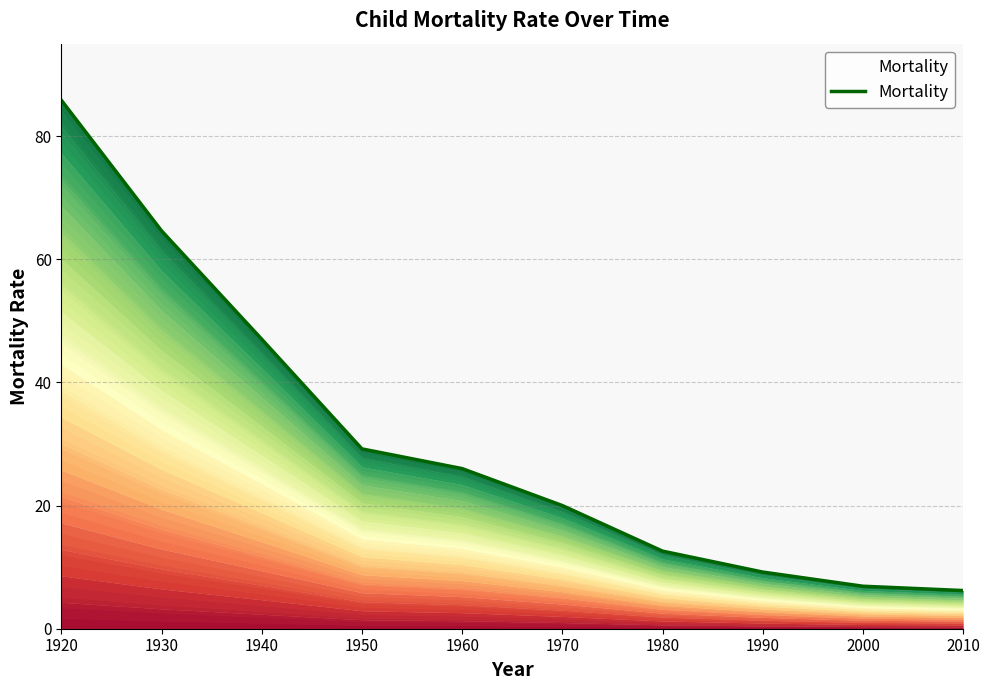

List the labels in order of value, largest first.

1920, 1930, 1940, 1950, 1960, 1970, 1980, 1990, 2000, 2010